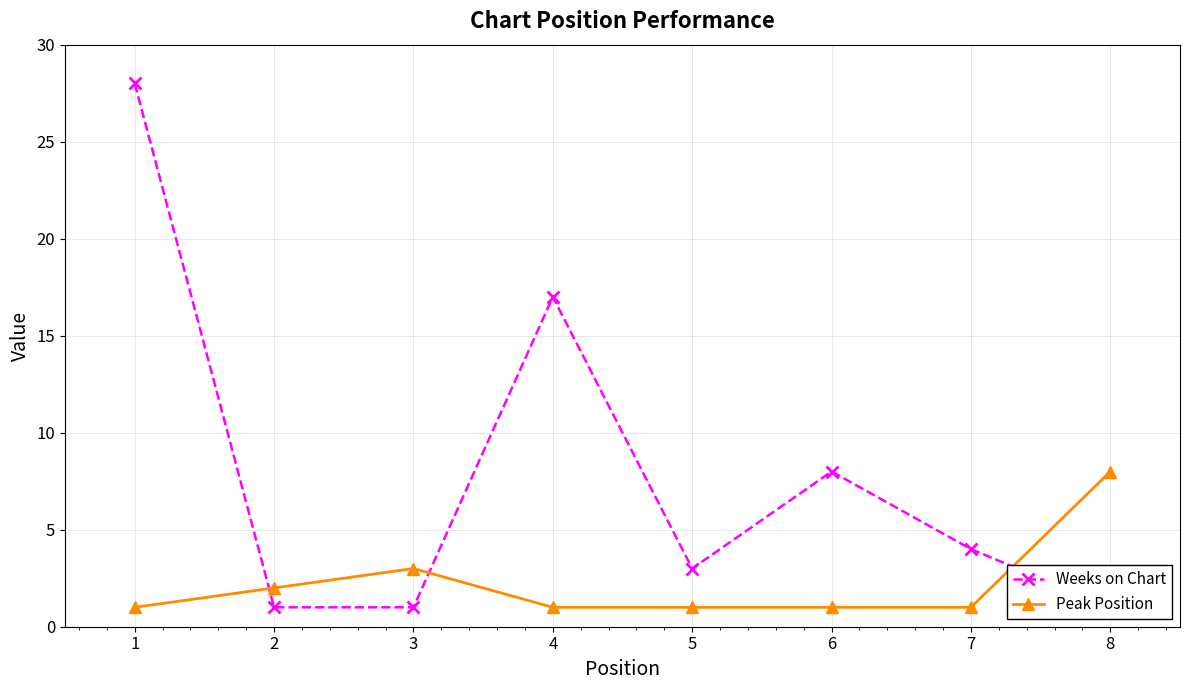

What is the value of the Peak Position point at the 5th from the left?

1